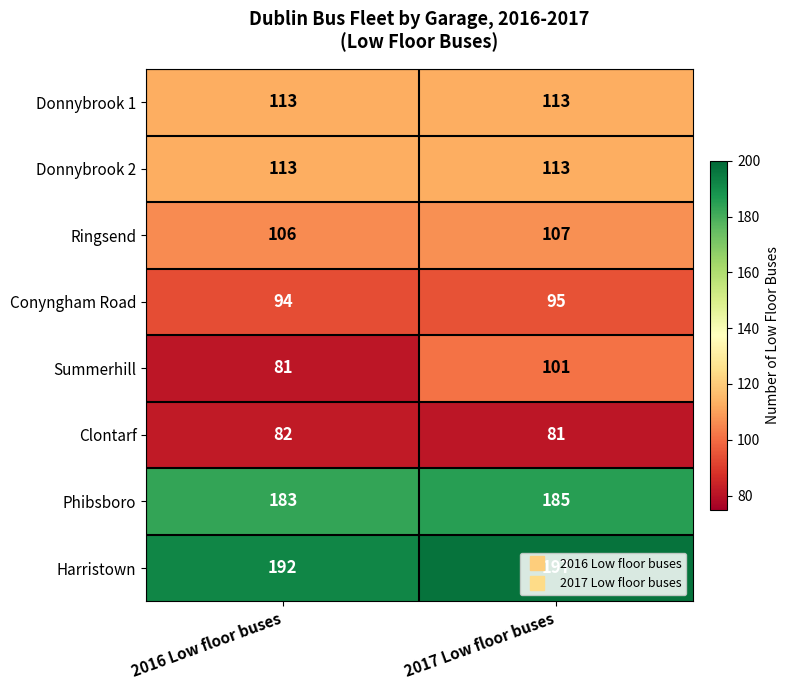

At which category is the sum across all series the highest?

2017 Low floor buses